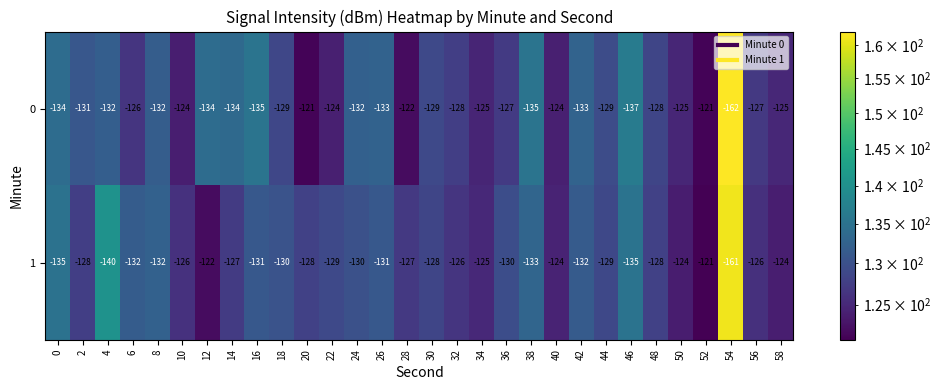

The value of 0 at 42 is -224. True or false?

False